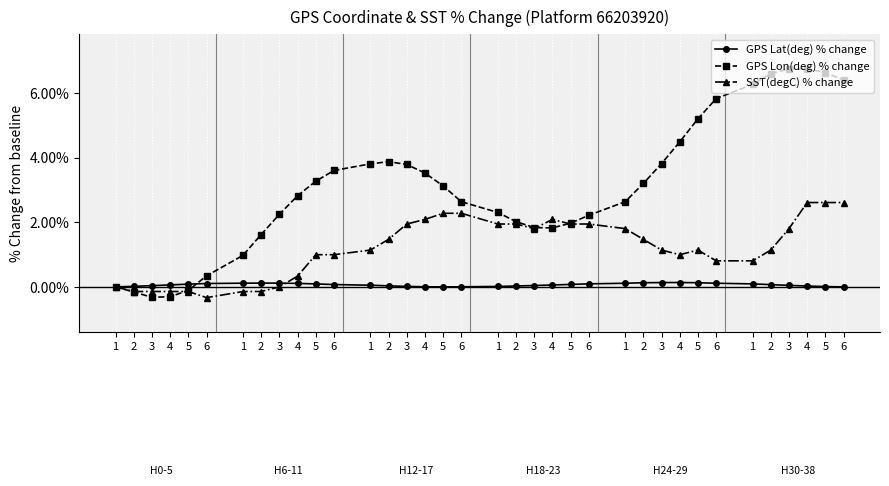

True or false: GPS Lon(deg) % change has more than 0 interior local peaks.

True